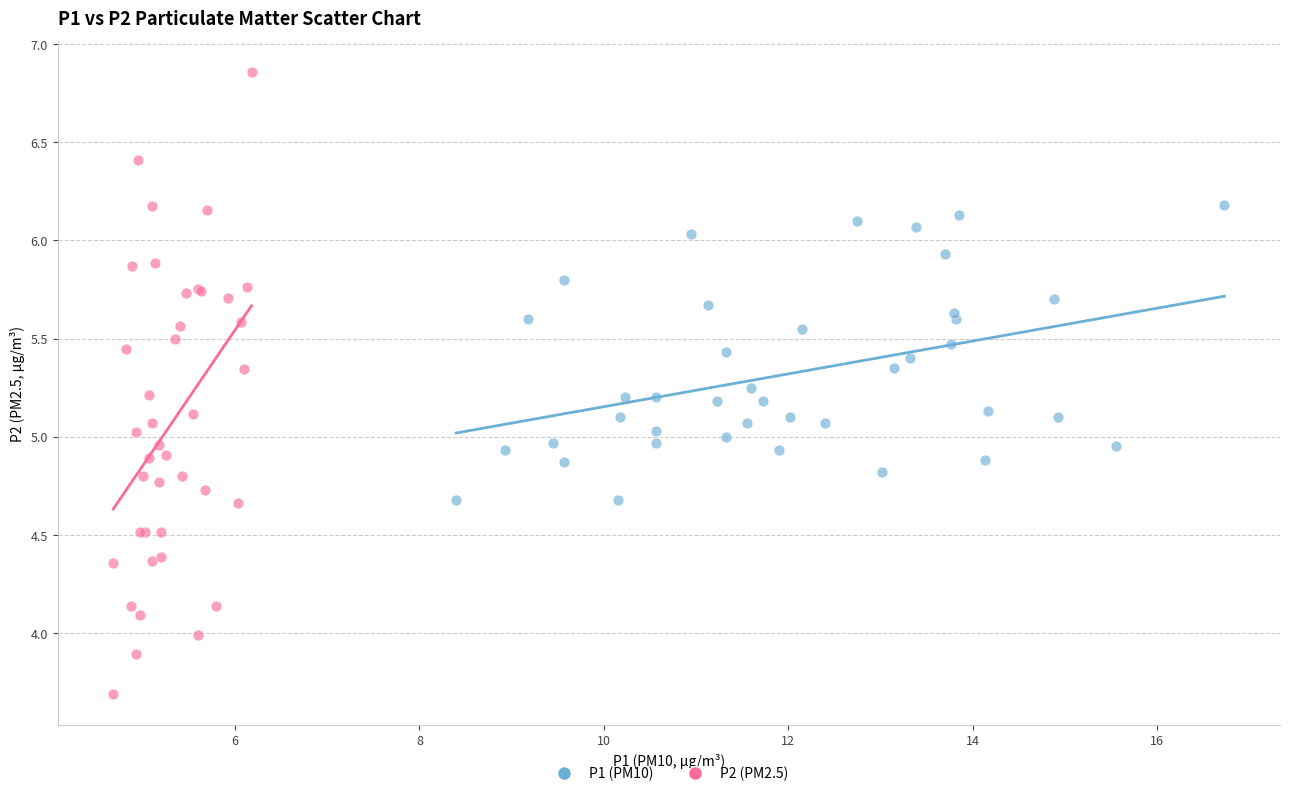

Which series contains the highest Y value?

P2 (PM2.5)